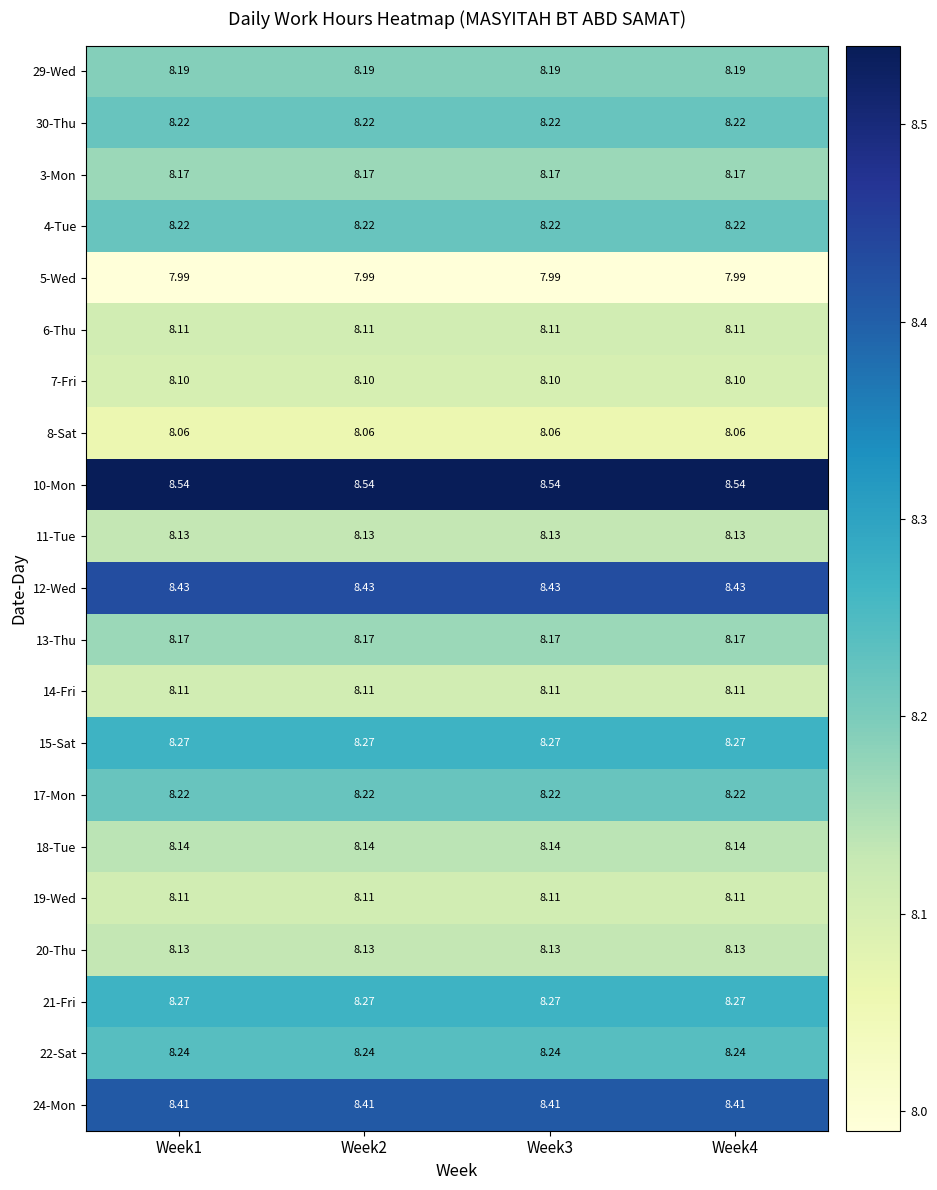

Is the value of 11-Tue at Week1 greater than the value of 13-Thu at Week2?

No